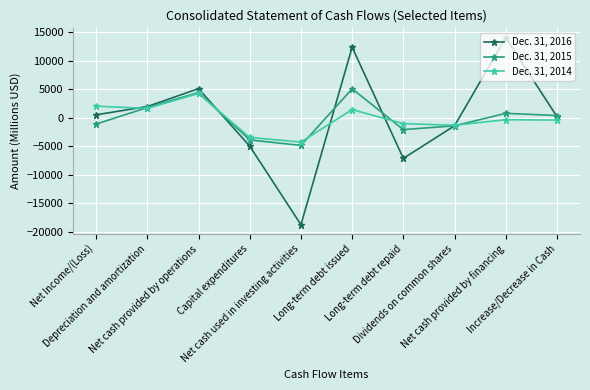

What is the total value across all series at Long-term debt repaid?

-10327